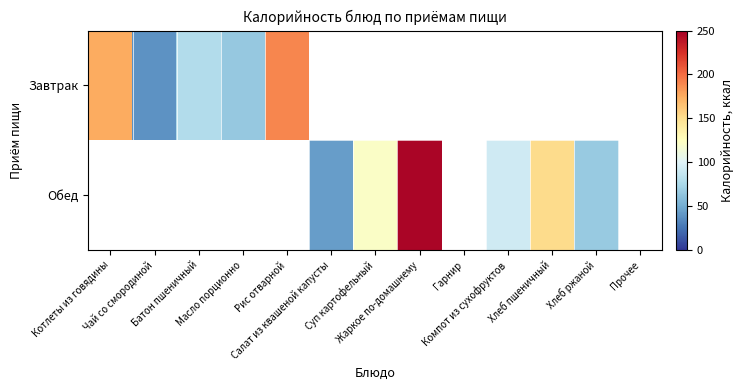

The value of Обед at Хлеб пшеничный is 152.0. True or false?

True